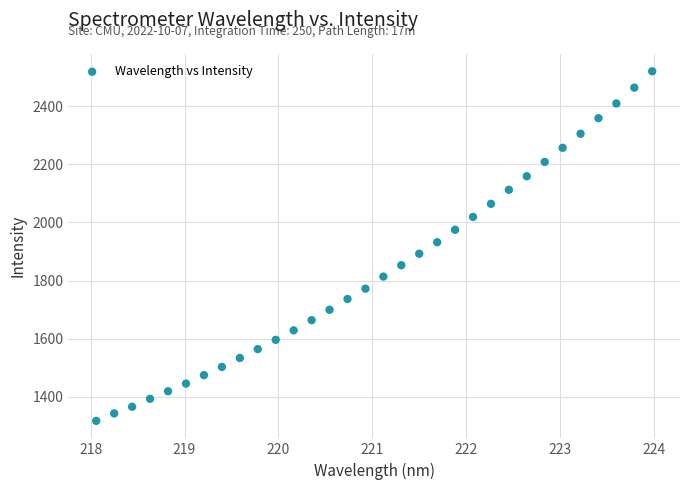

What is the range of X values (max minus min)?

5.9